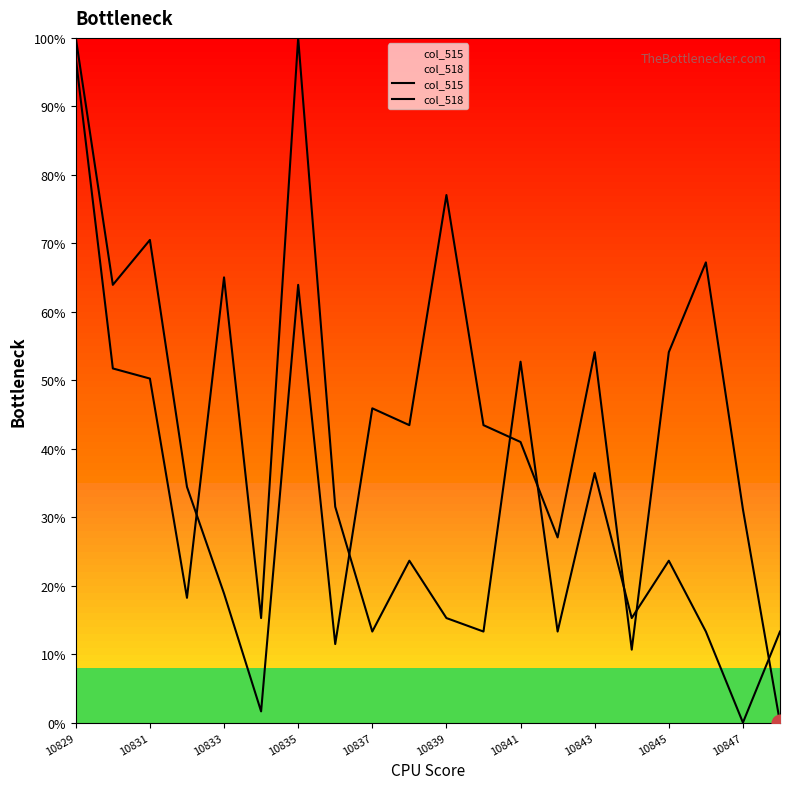

Does the chart have visible grid lines?

No